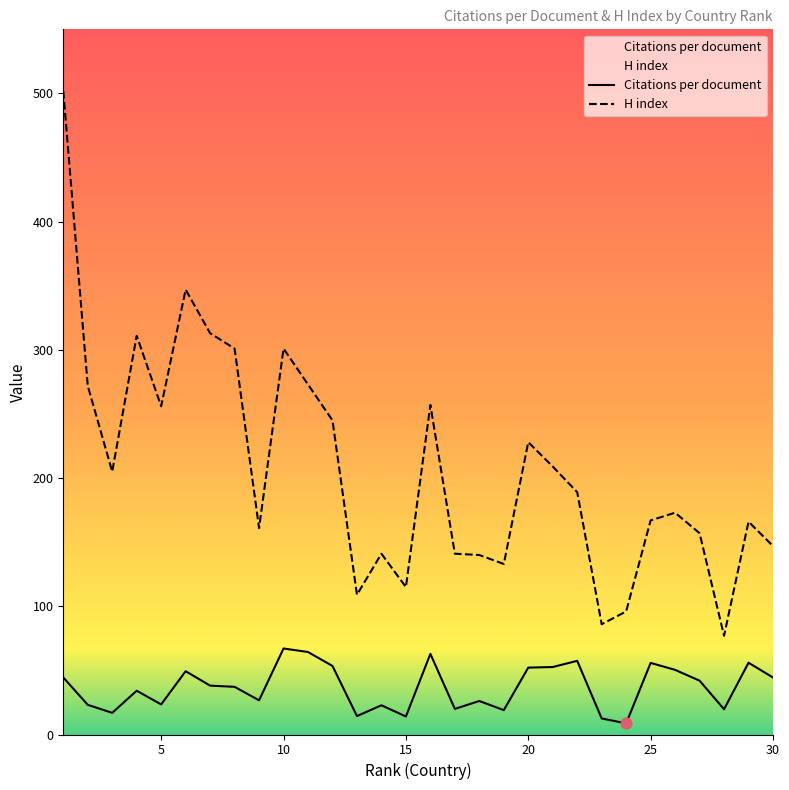

Which series contains the highest Y value?

H index